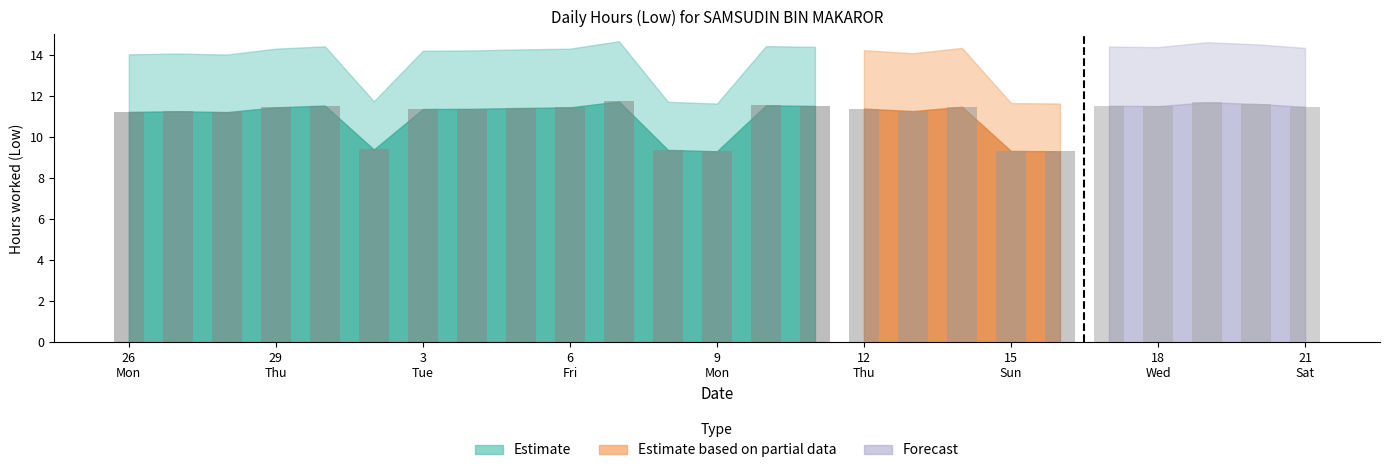

What is the difference between the second highest and minimum values?

2.4